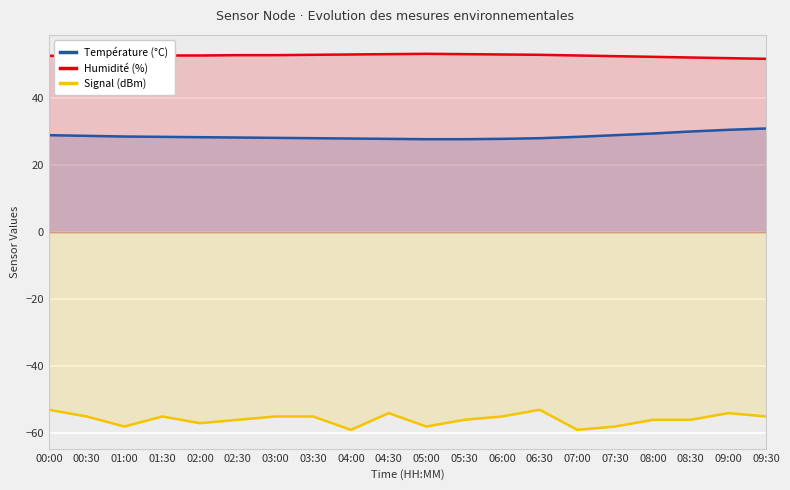

Is it true that Température (°C) equals 28.5 at 07:00?

True